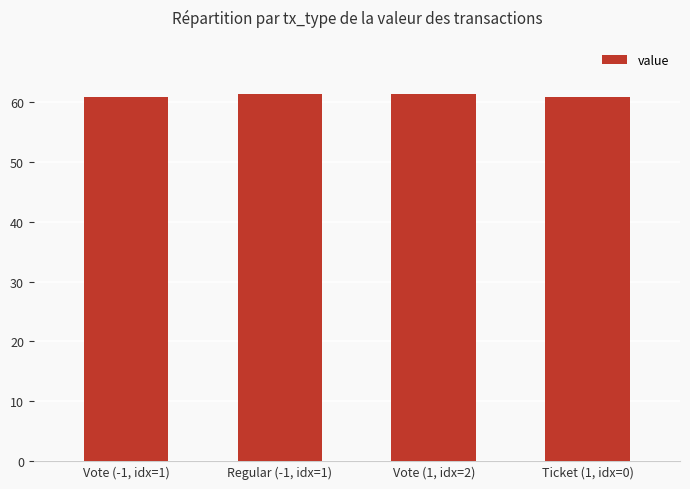

What is the value of the 1st bar from the left?

60.9